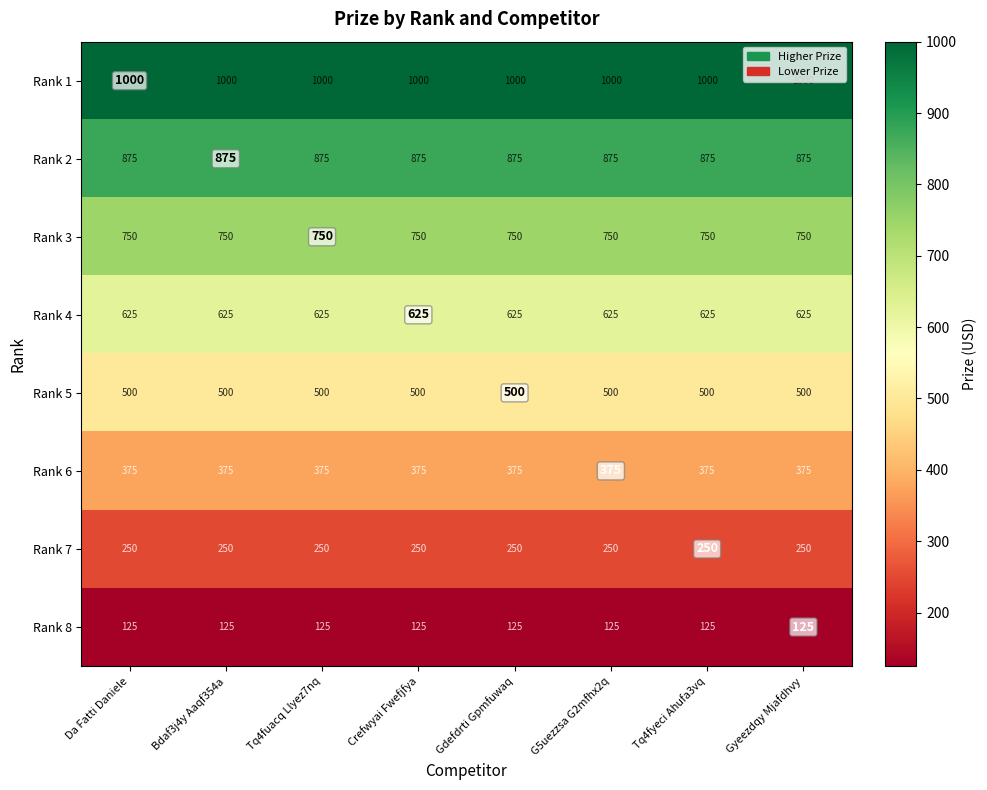

At how many categories does at least one series exceed 313?

8